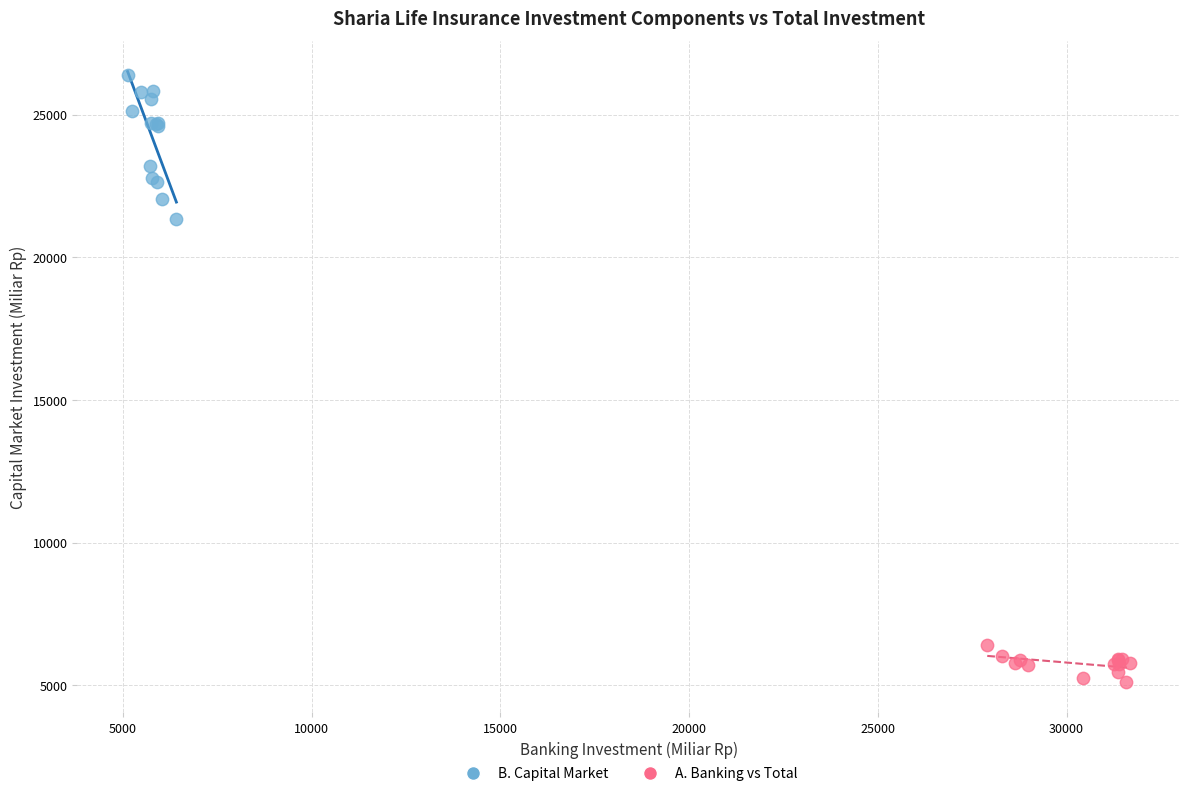

Which series contains the lowest Y value?

A. Banking vs Total